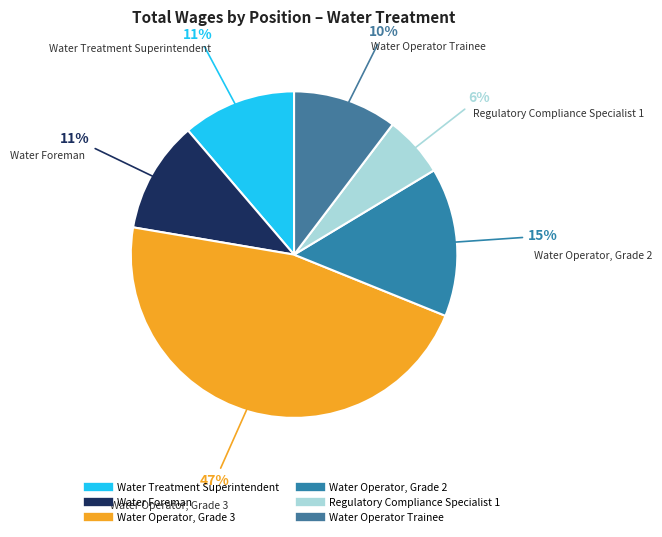

The Water Operator, Grade 2 slice represents 15% of the pie. True or false?

True